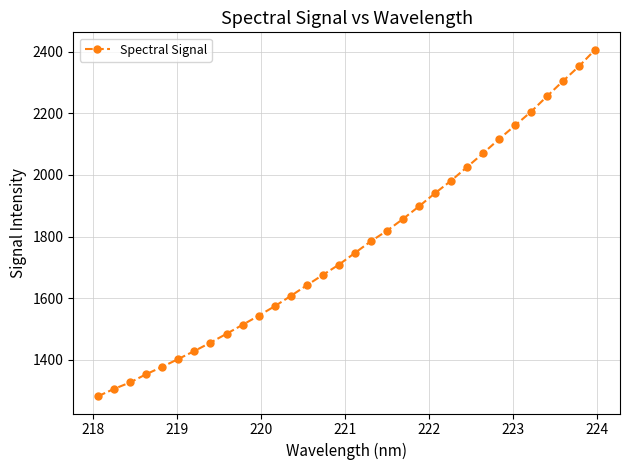

What is the difference between the maximum and second lowest values?

1102.0